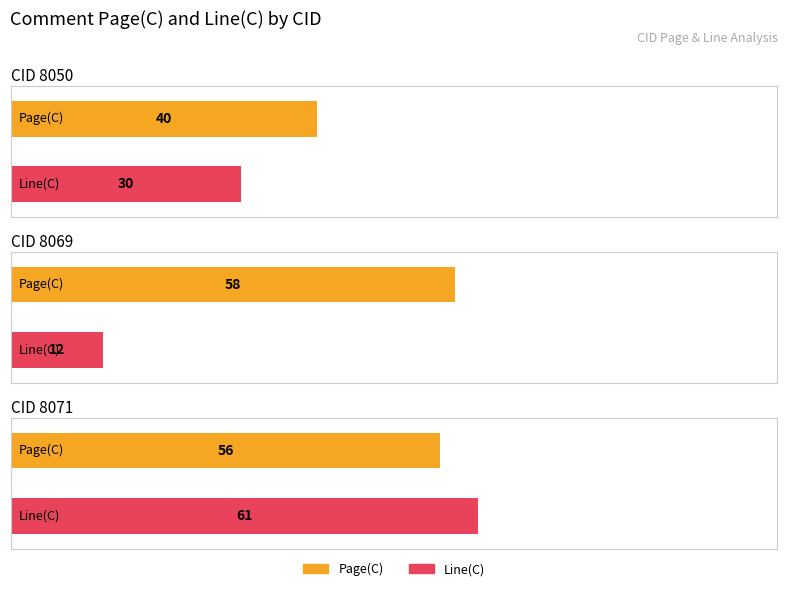

What are all the series names shown in the legend?

Page(C), Line(C)